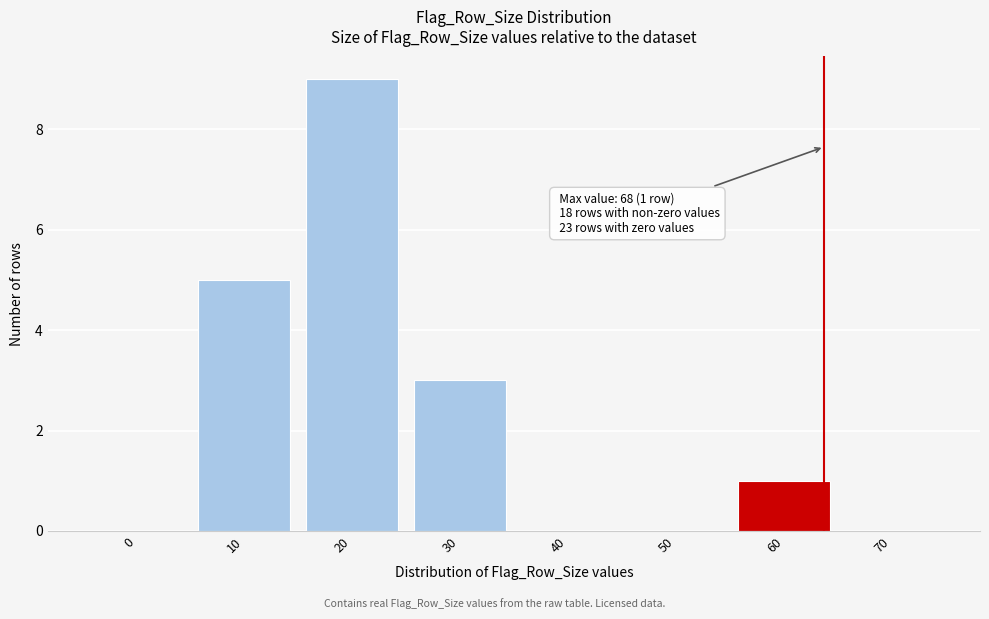

Reading left to right, what are all the values shown in this chart?

0=0	10=5	20=9	30=3	40=0	50=0	60=1	70=0